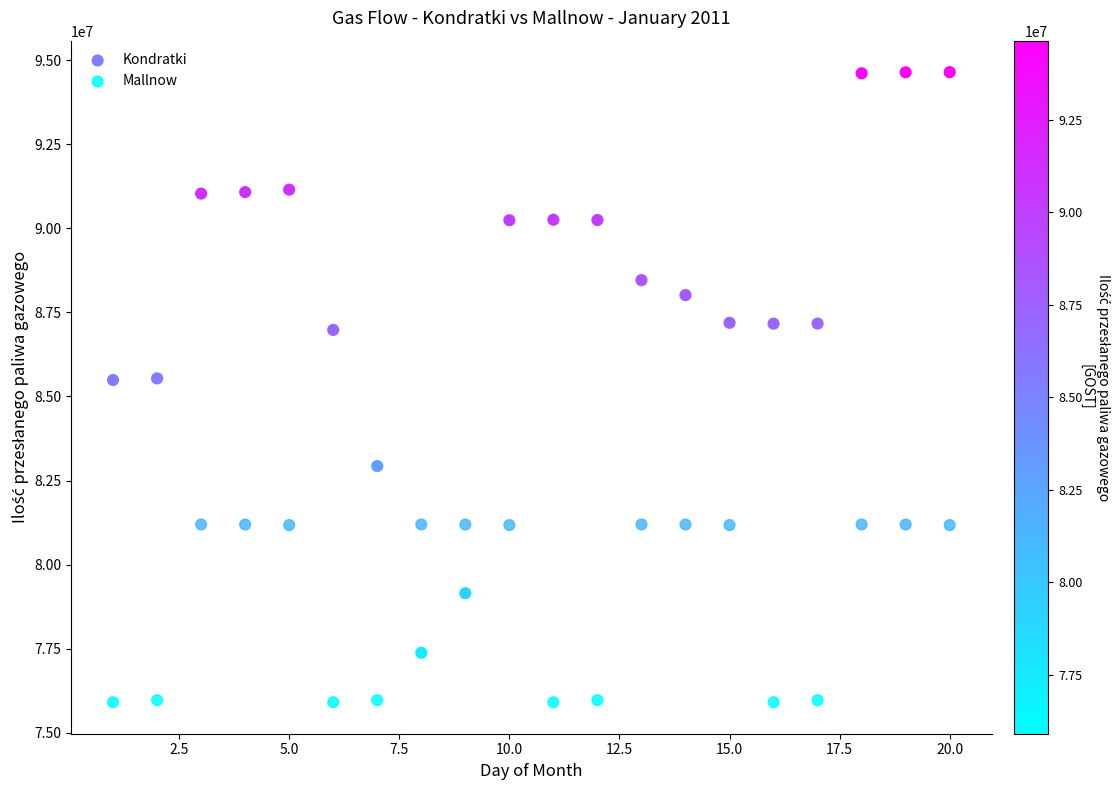

What is the X range (max minus min) for the scatter plot?

19